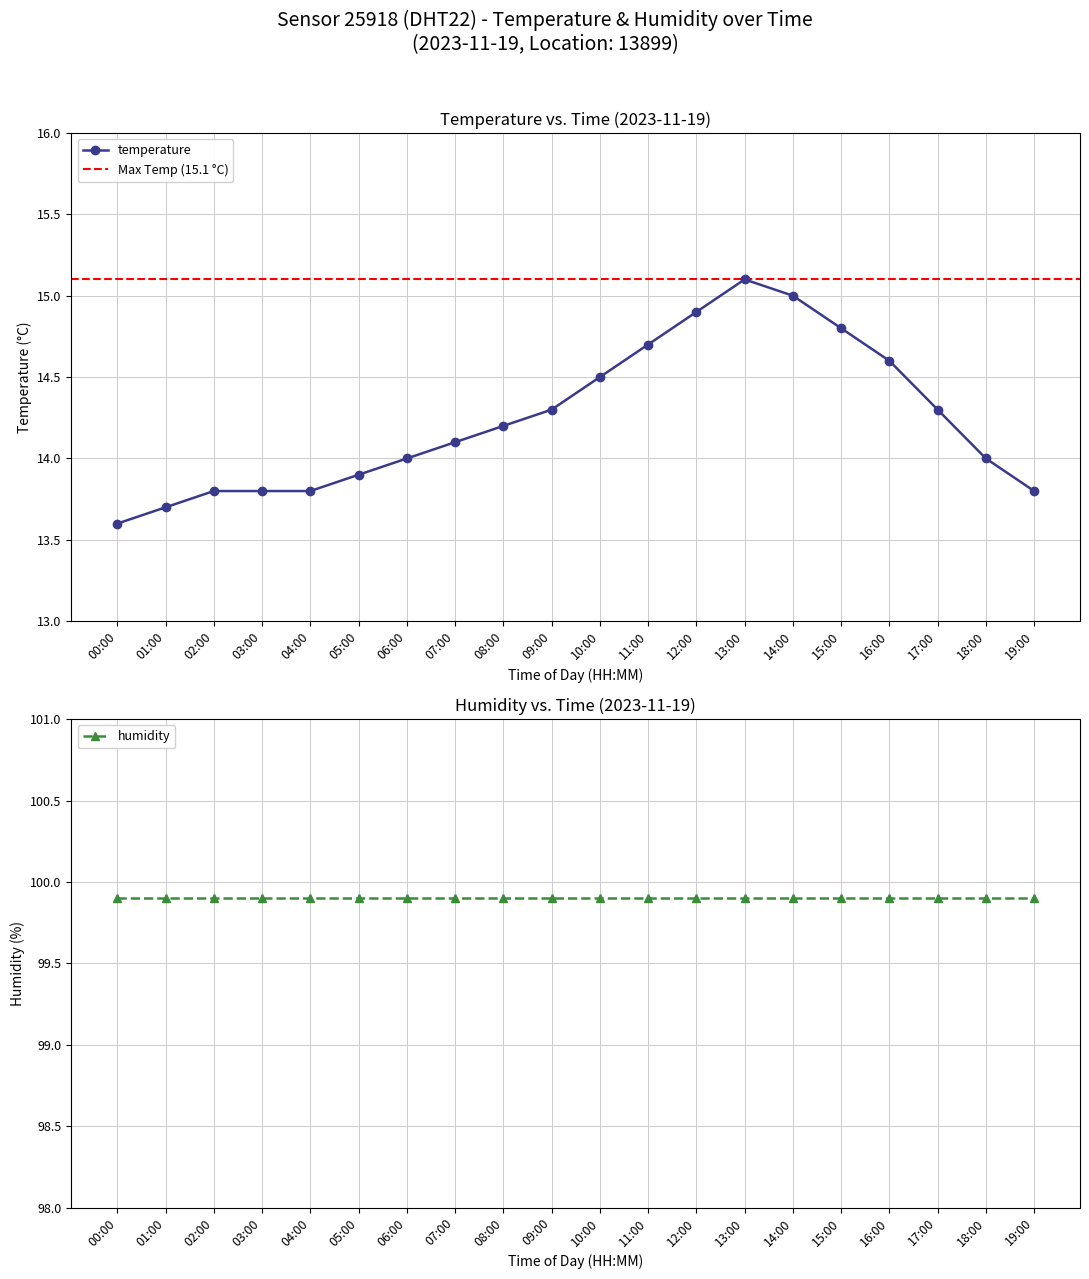

Rank the categories by value from highest to lowest.

13:00, 14:00, 12:00, 15:00, 11:00, 16:00, 10:00, 09:00, 17:00, 08:00, 07:00, 06:00, 18:00, 05:00, 02:00, 03:00, 04:00, 19:00, 01:00, 00:00